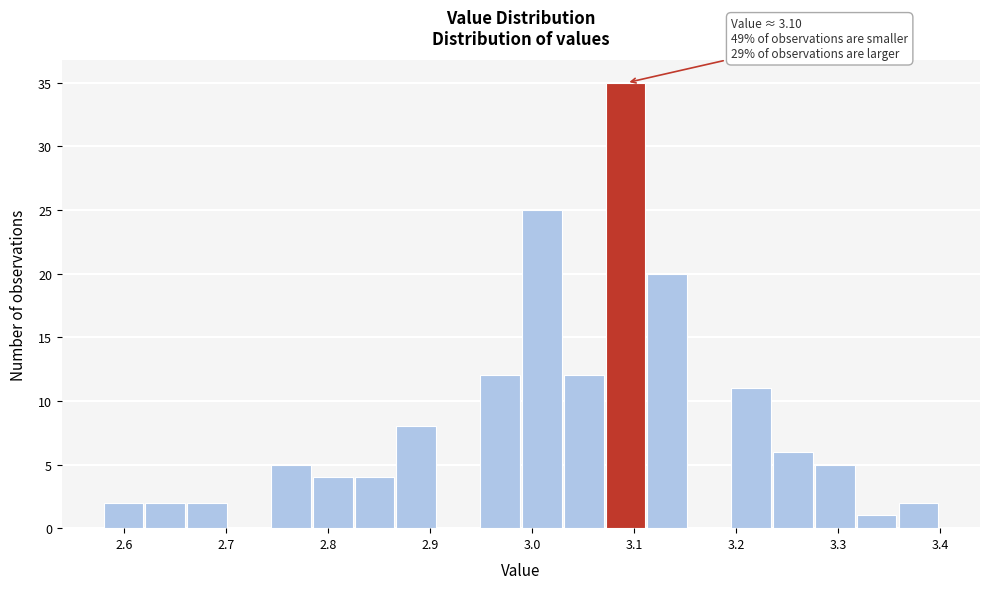

Over which range of the x-axis is the bar tallest?

3.072 to 3.113